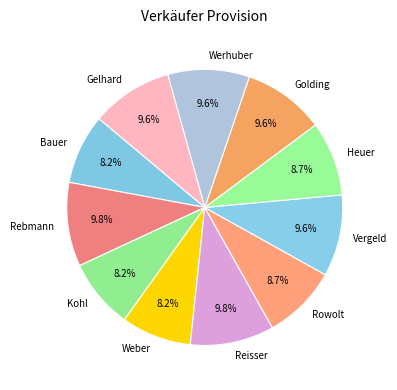

How many slices are in this pie chart?

11